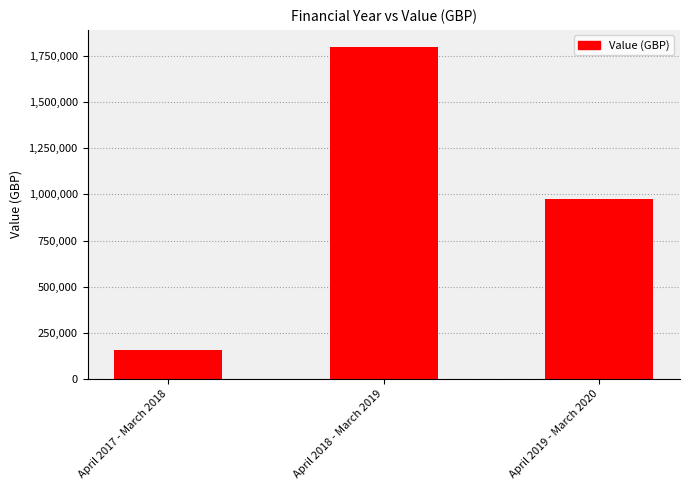

Where does the data first go above 975969?

April 2018 - March 2019